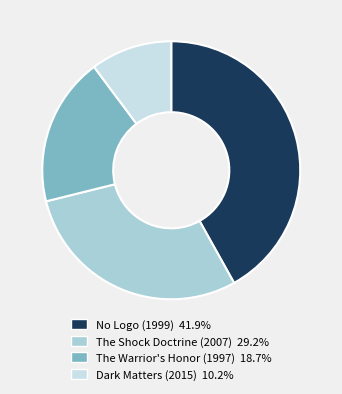

To the nearest percent, what is the combined percentage of No Logo (1999) and Dark Matters (2015)?

52%